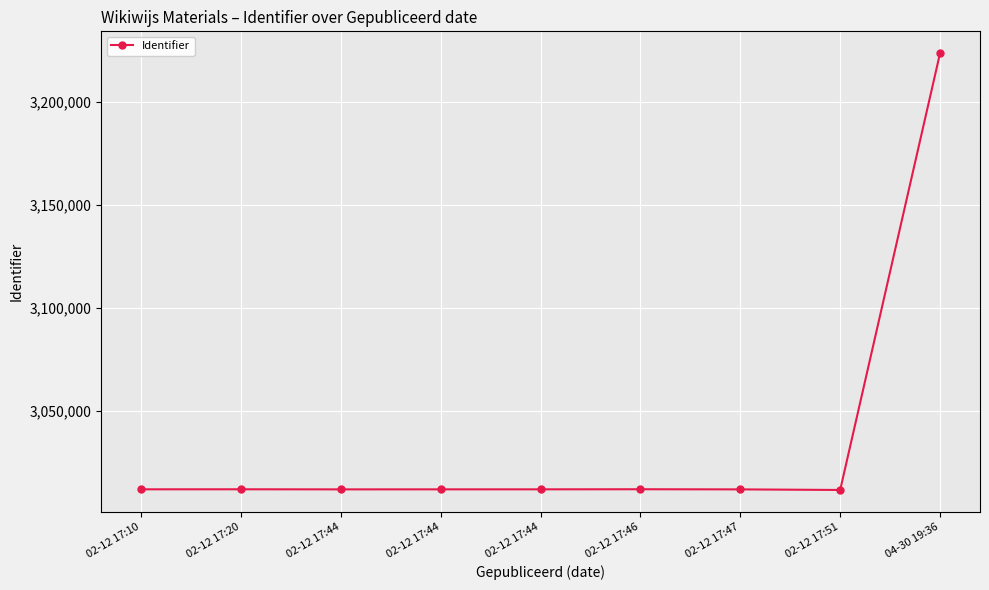

How many lines are shown in the chart?

1